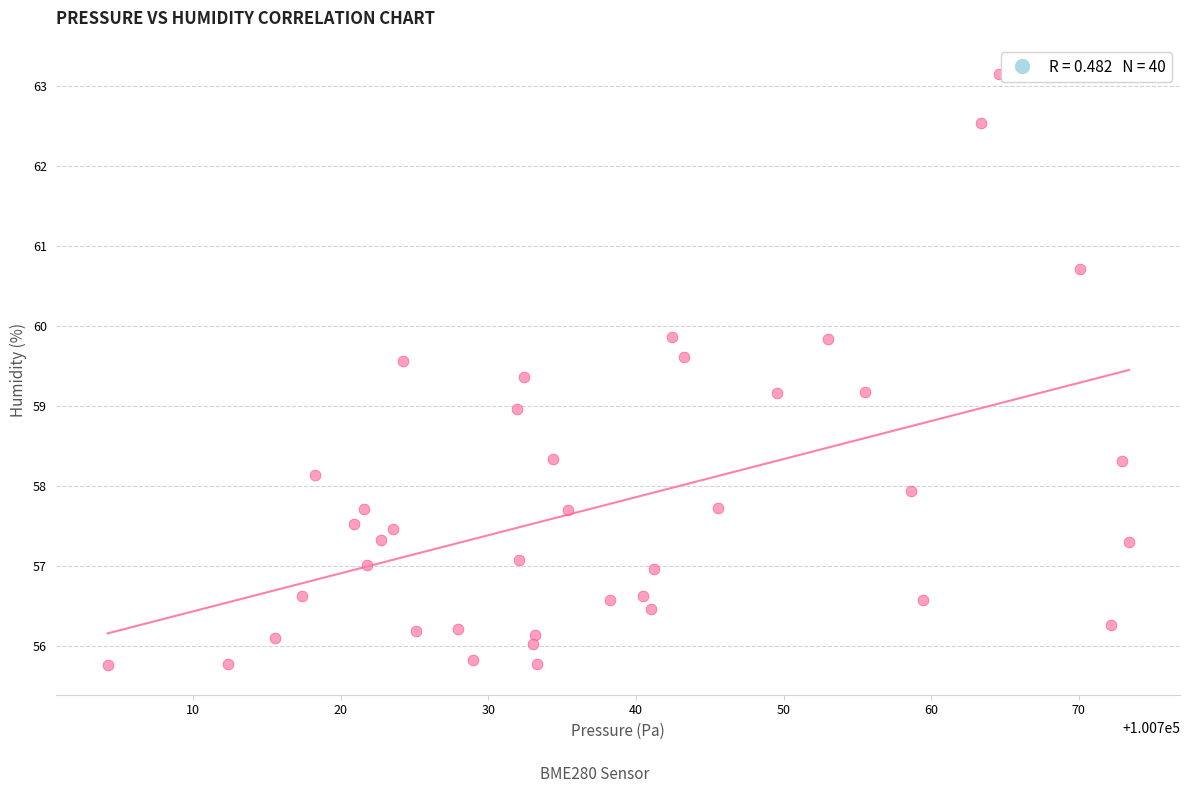

What is the range of X values (max minus min)?

69.2